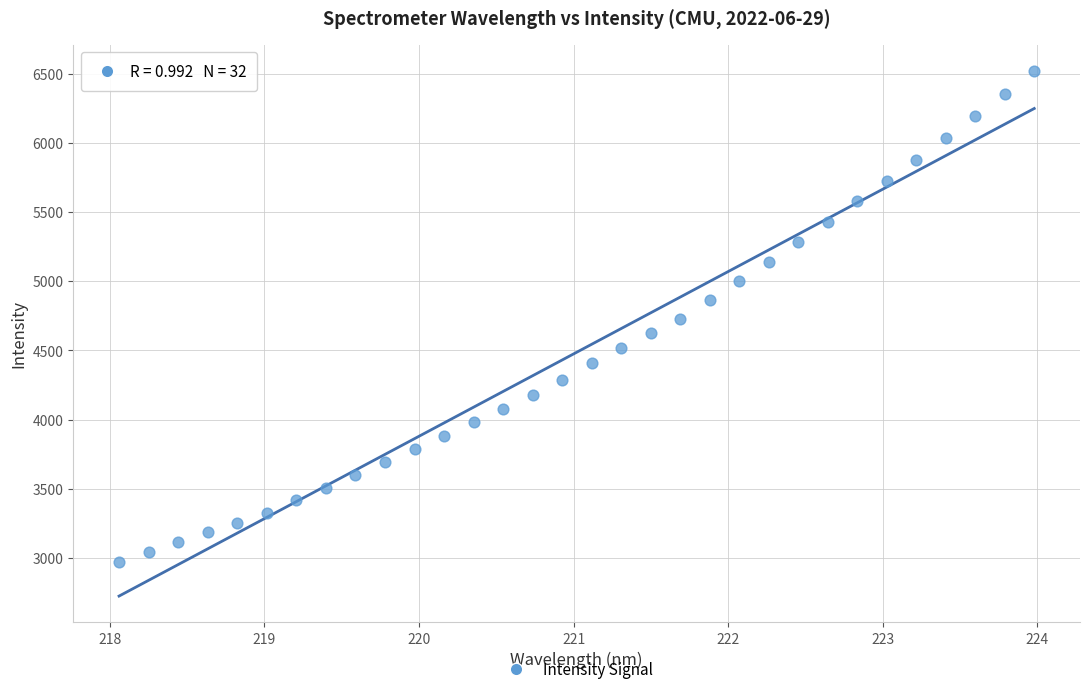

What is the range of X values (max minus min)?

5.9